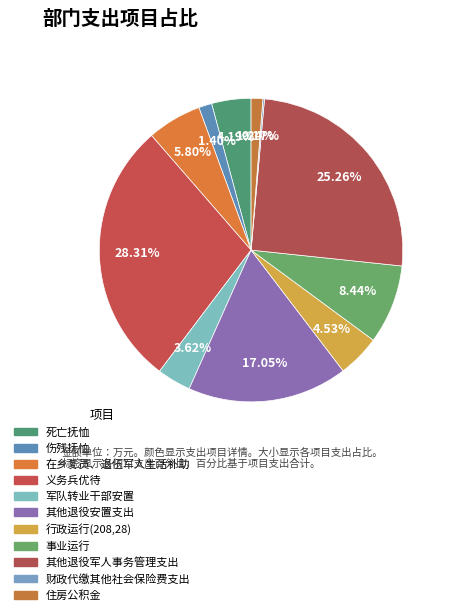

Is the sum of 行政运行(208,28) and 义务兵优待 greater than half?

No